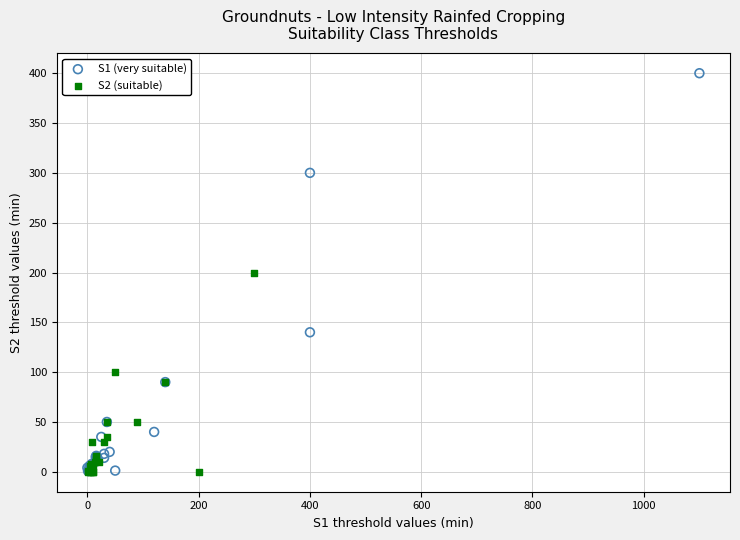

Which series reaches the maximum Y coordinate?

S1 (very suitable)